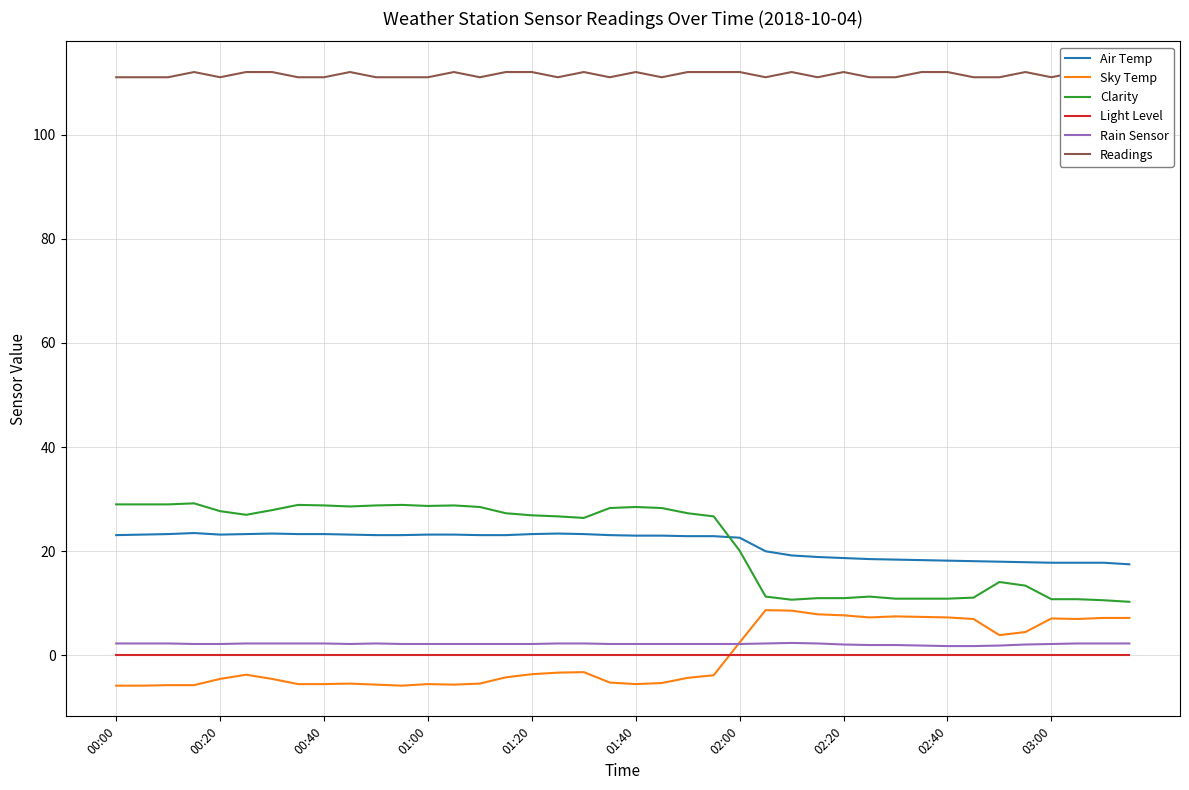

How many distinct data groups are displayed?

6